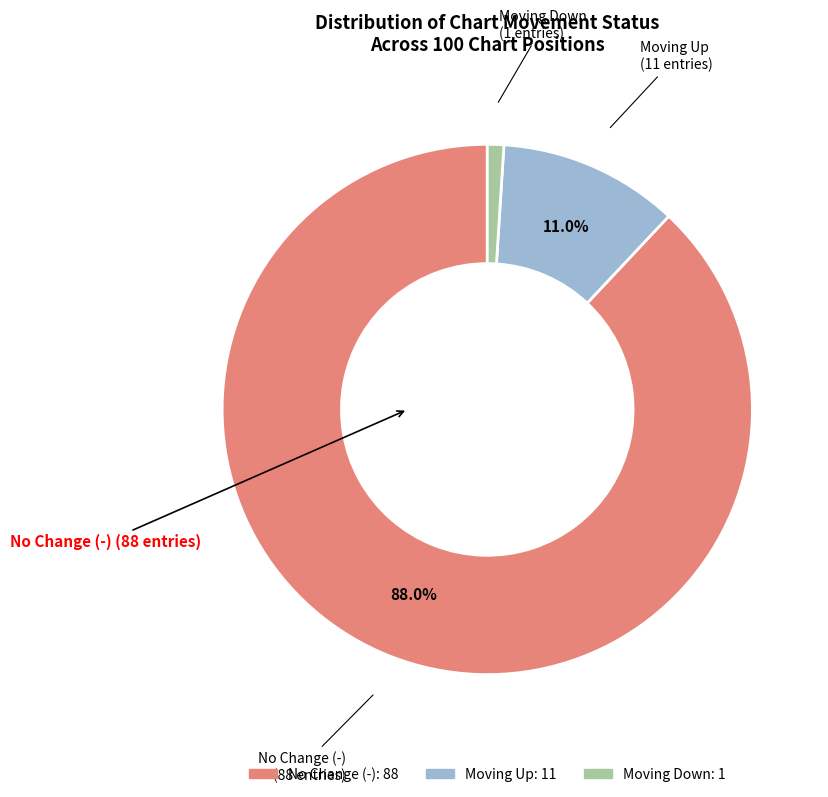

How many slices are in this pie chart?

3